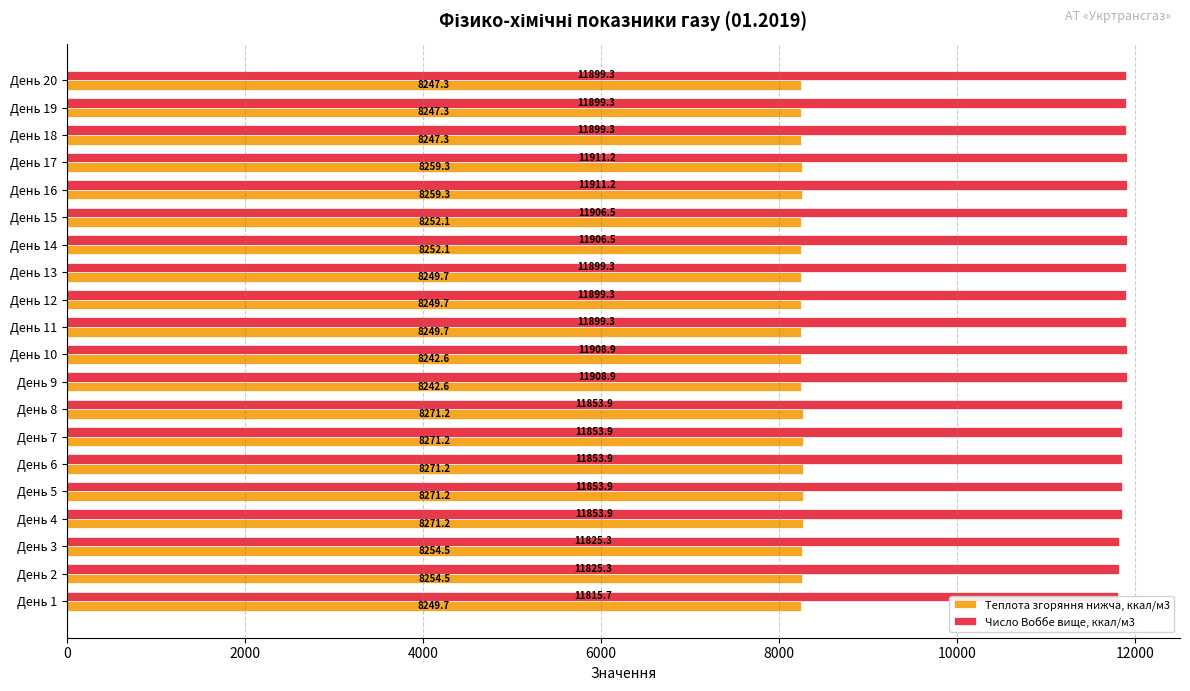

At День 7, list the series in order from largest to smallest.

Число Воббе вище, ккал/м3, Теплота згоряння нижча, ккал/м3